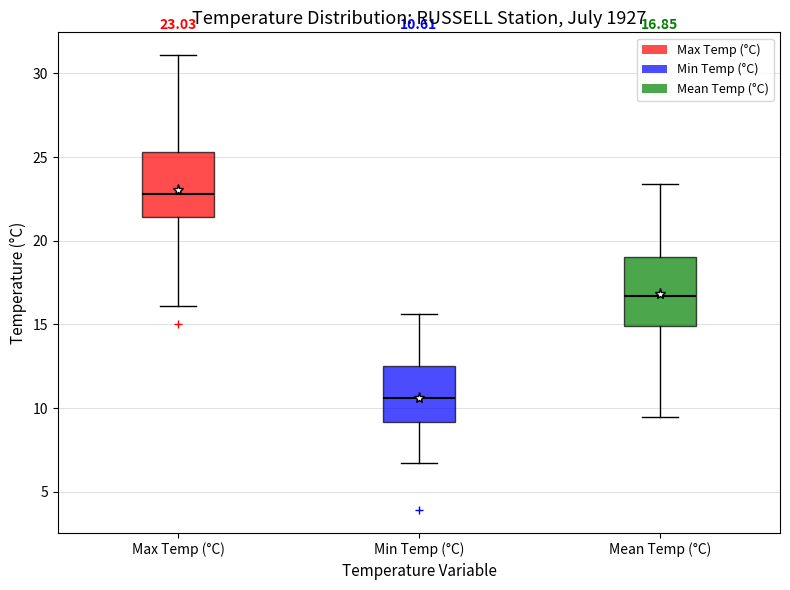

Which box's median line is the highest?

Max Temp (°C)